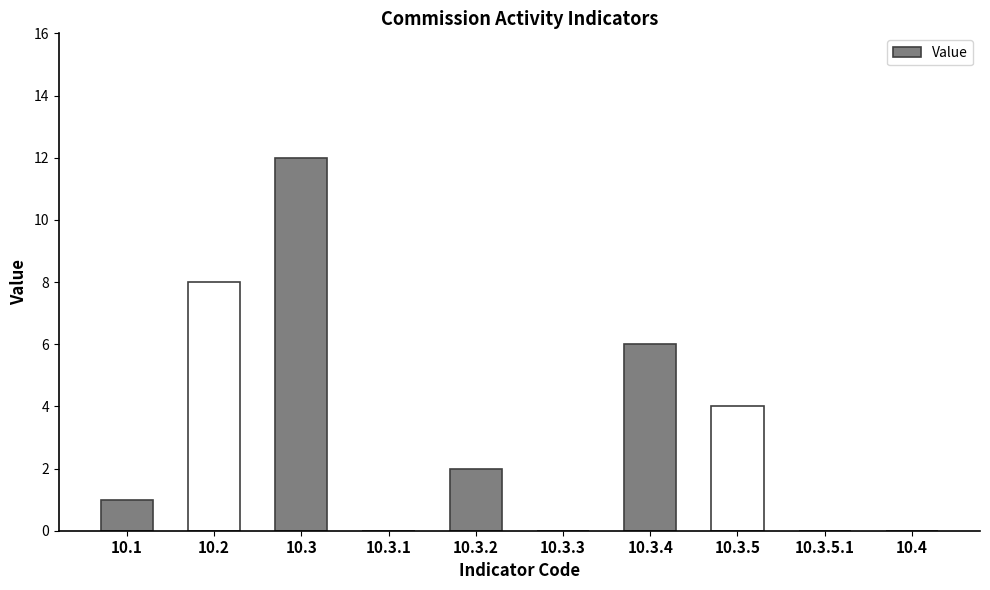

At which label is the value closest to 6?

10.3.4